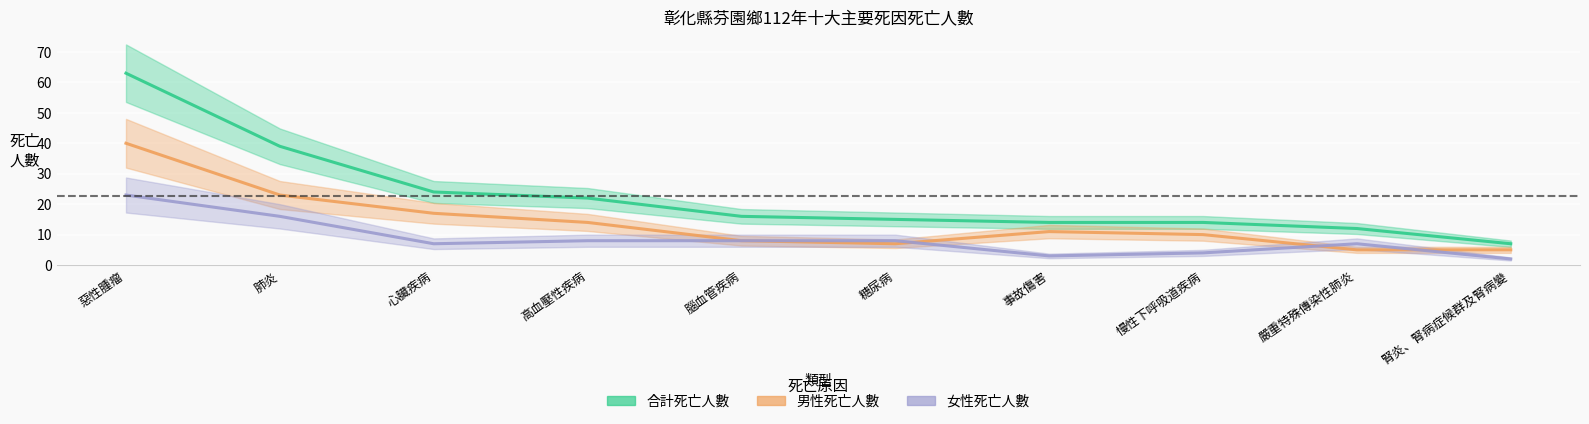

What is the maximum value for 男性死亡人數?

40